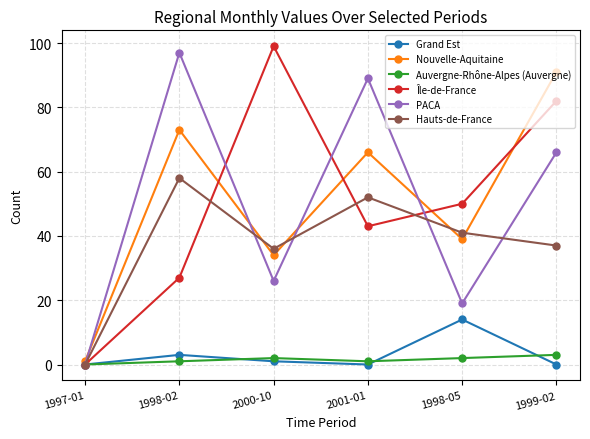

The value of Nouvelle-Aquitaine at 1998-05 is 51. True or false?

False